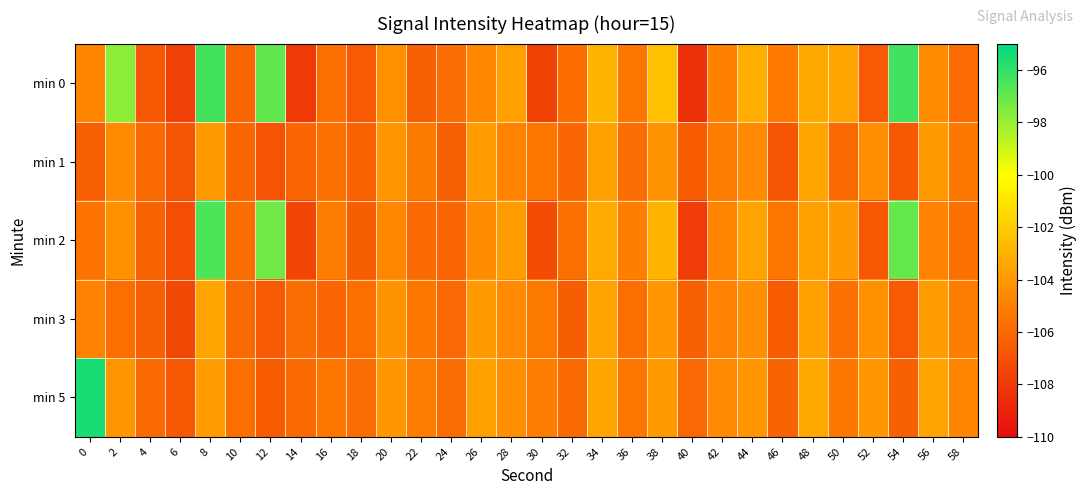

Rank the series at 12 from highest to lowest value.

min 0, min 2, min 5, min 3, min 1